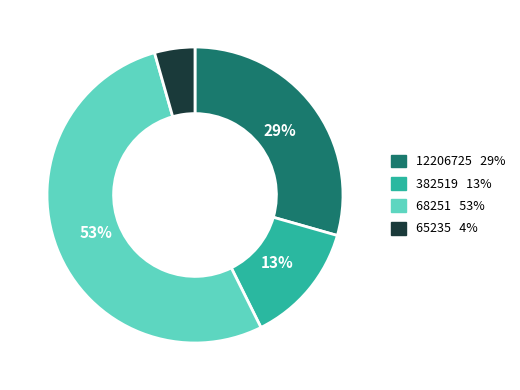

How many segments does this pie chart have?

4